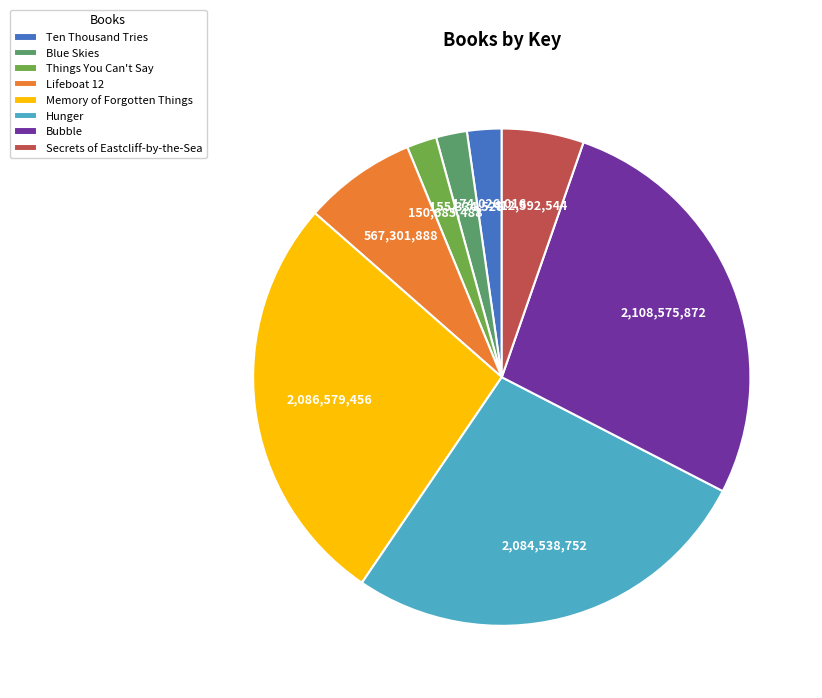

Is there a majority slice in this chart?

No